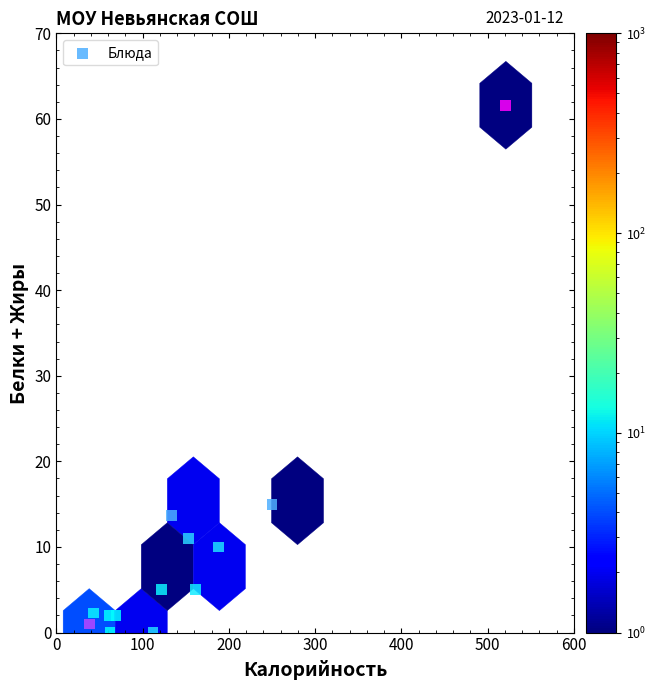

What is the range of X values (max minus min)?

483.0